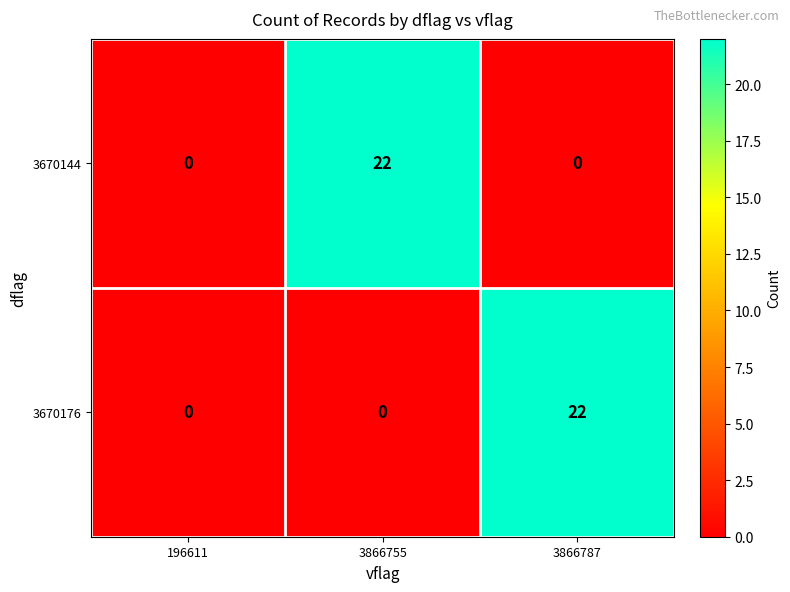

The value of 3670176 at 3866787 is 22. True or false?

True